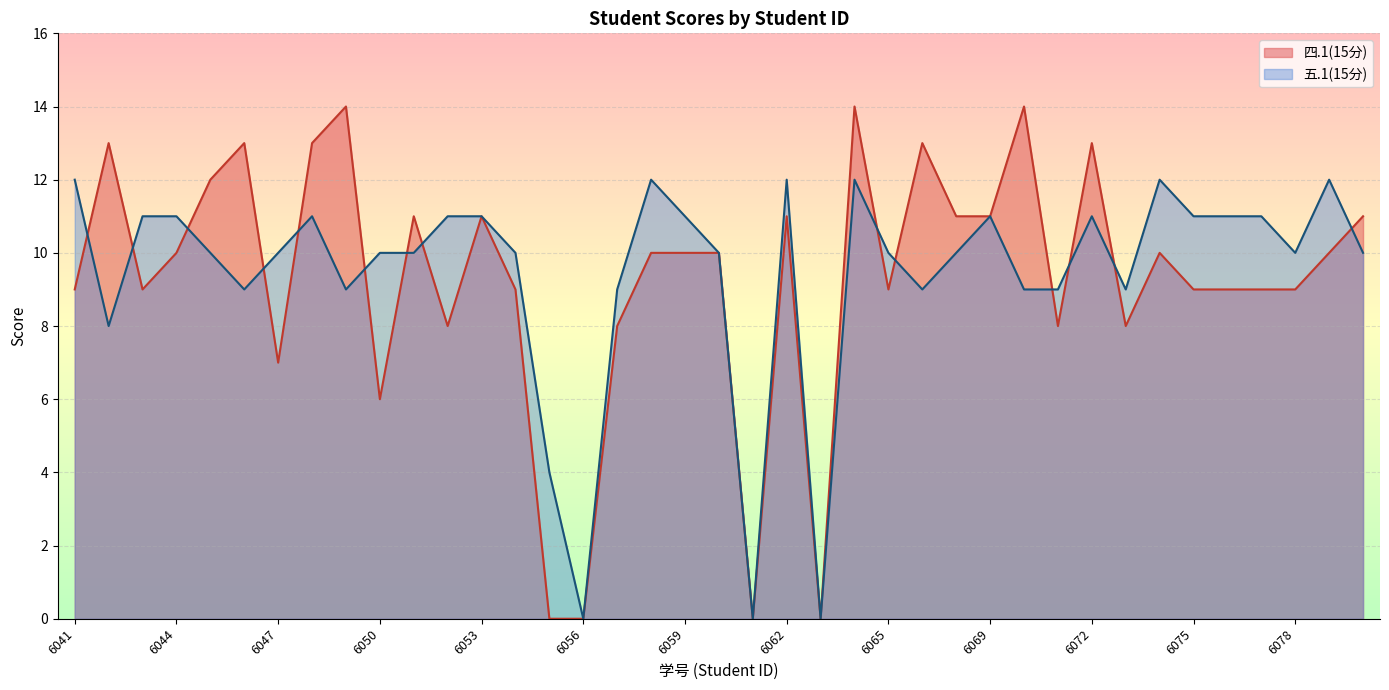

What is the difference between the 四.1(15分) values at 2021076050 and 2021076078?

3